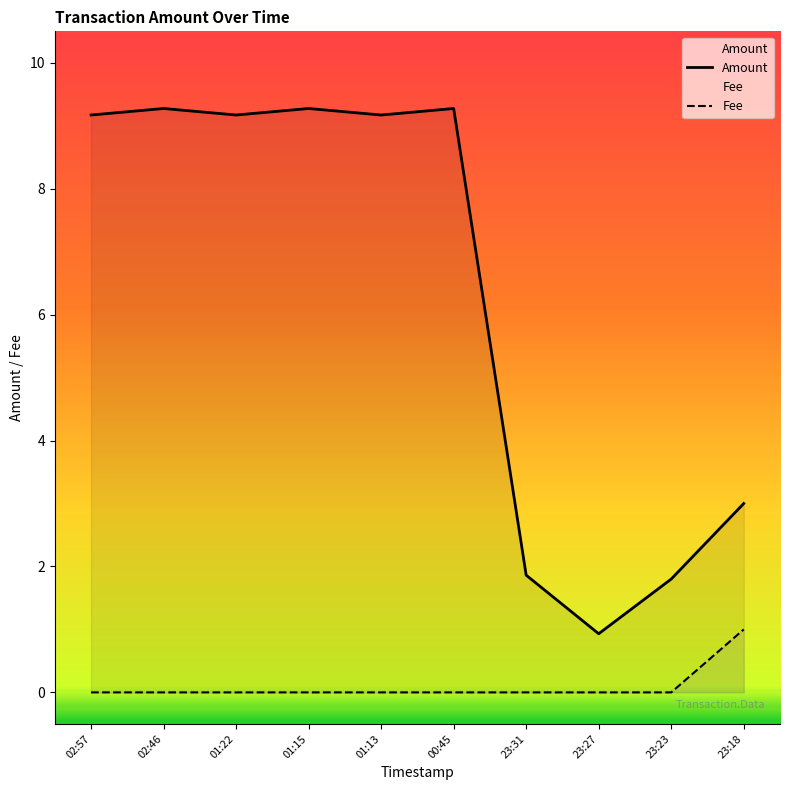

True or false: Amount and Fee cross at least once.

False